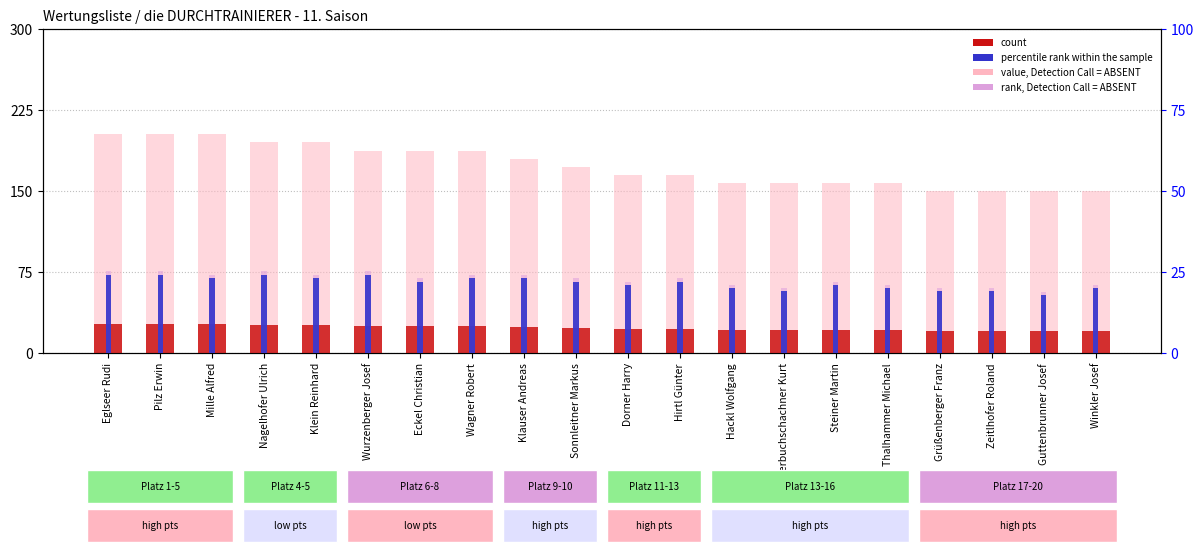

List the series in order of their peak value, highest first.

value, Detection Call = ABSENT, count, rank, Detection Call = ABSENT, percentile rank within the sample